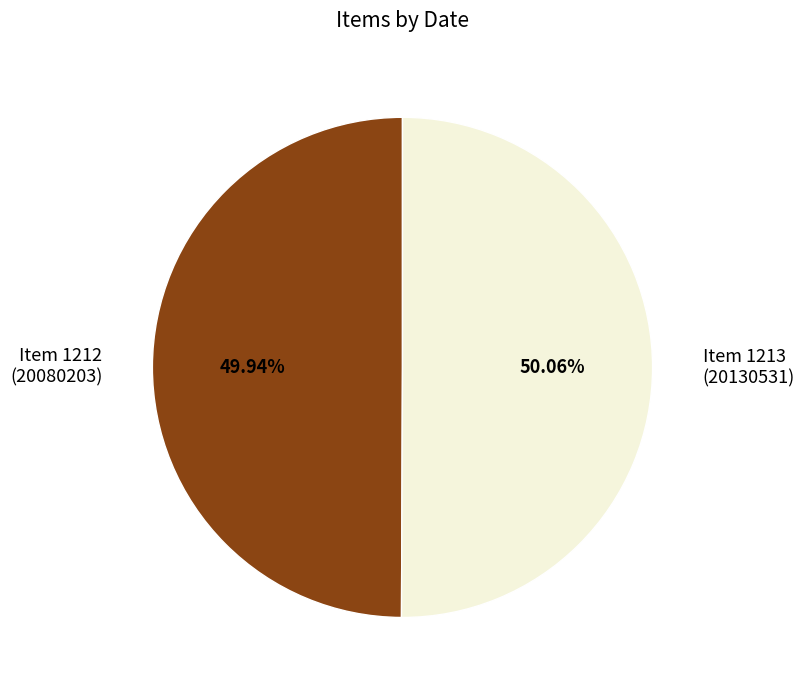

What is the ratio of the value at Item 1213 (20130531) to the value at Item 1212 (20080203)?

1.0